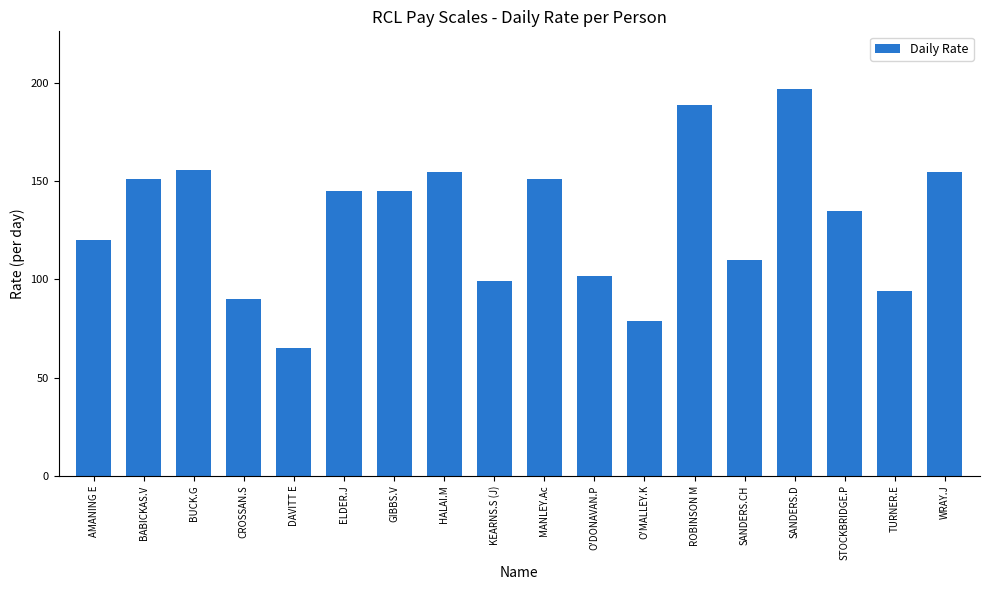

What is the minimum value shown in the chart?

65